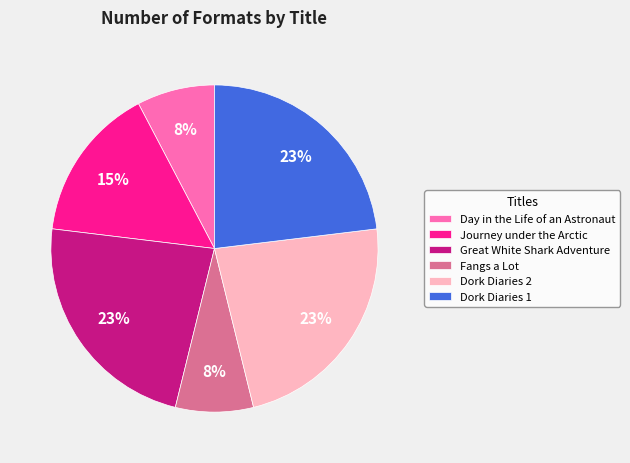

Is it true that Fangs a Lot is 8% of the pie?

True